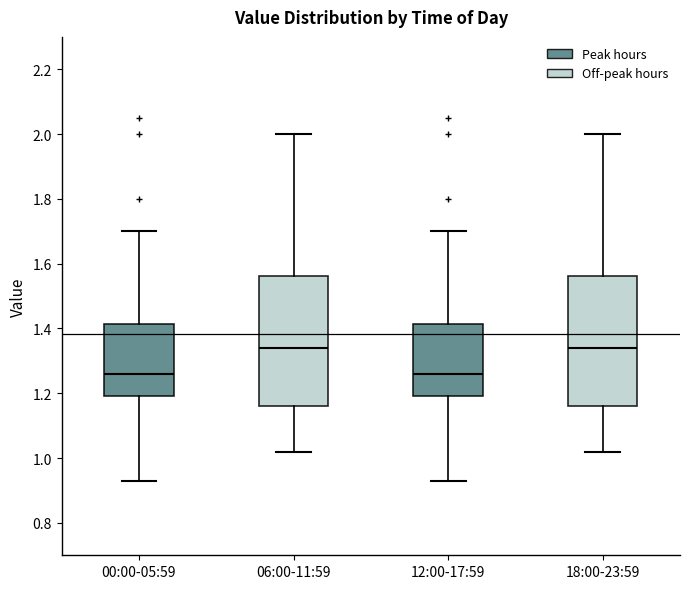

Where is the lower edge of the box for 18:00-23:59 on the y-axis? The values are not printed on the chart, so give them approximately, as read against the axis.

1.16